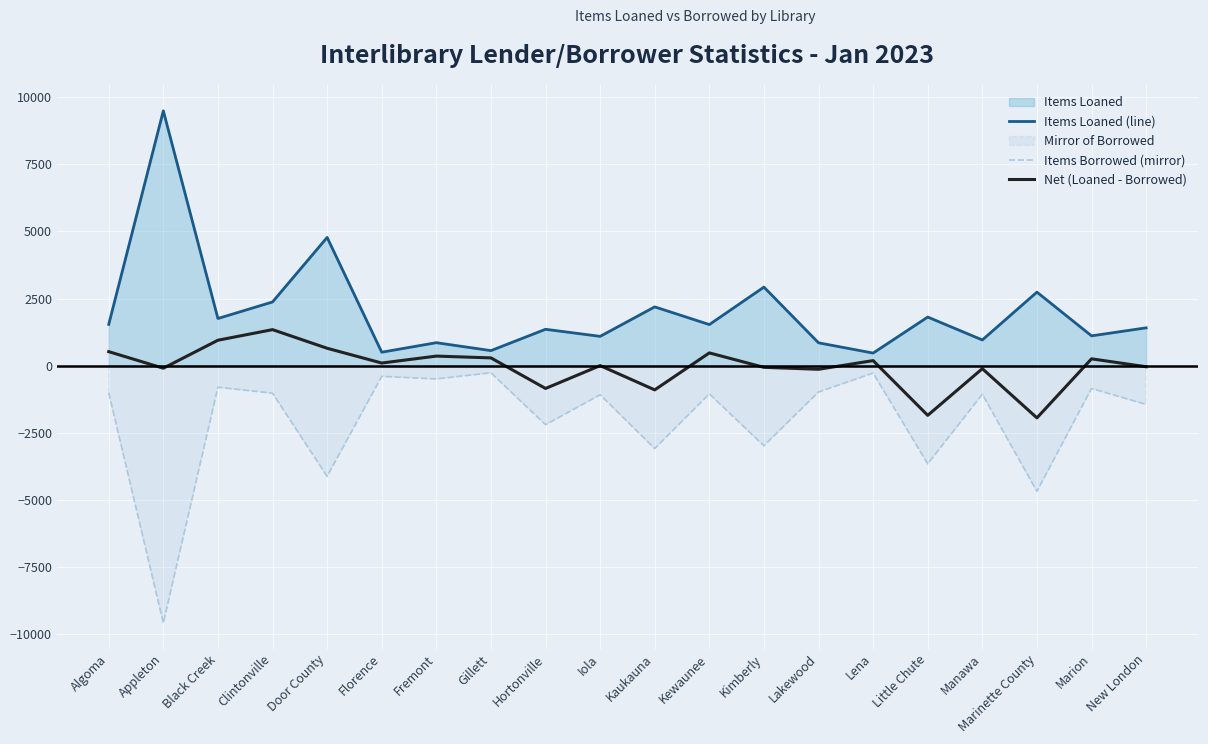

Between Kewaunee and New London, which series saw the biggest shift?

Net (Loaned - Borrowed)